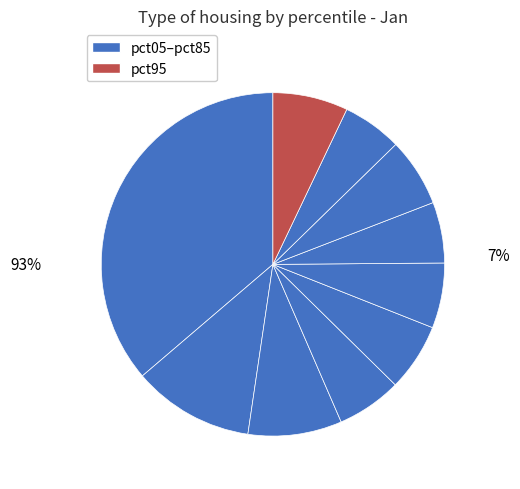

To the nearest percent, what is the combined percentage of pct75 and pct05?

43%